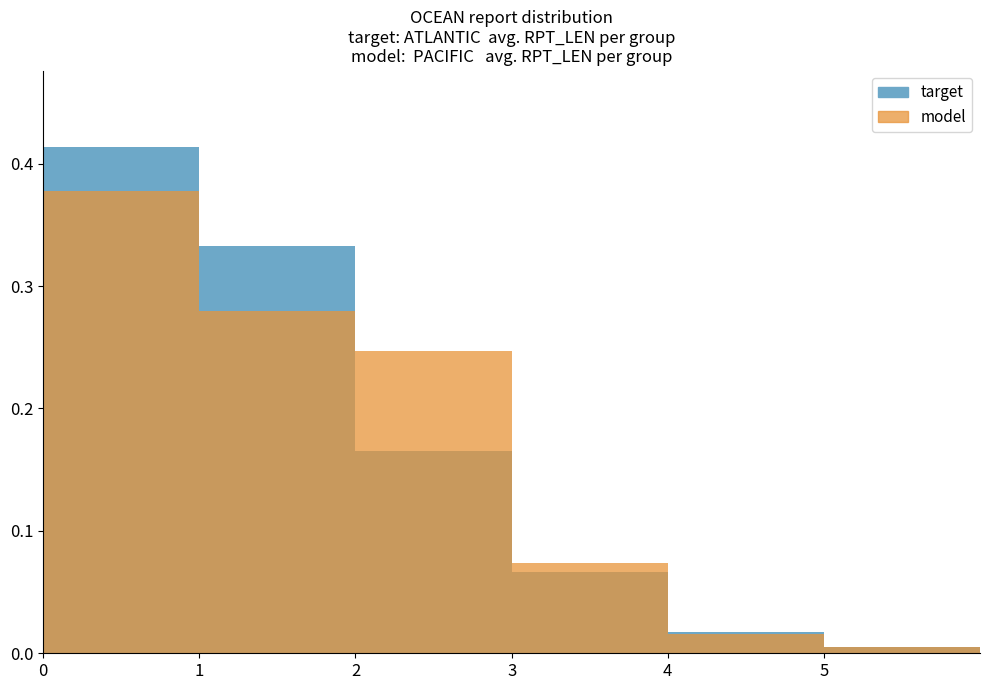

The value of model at 0 is 0.6. True or false?

False